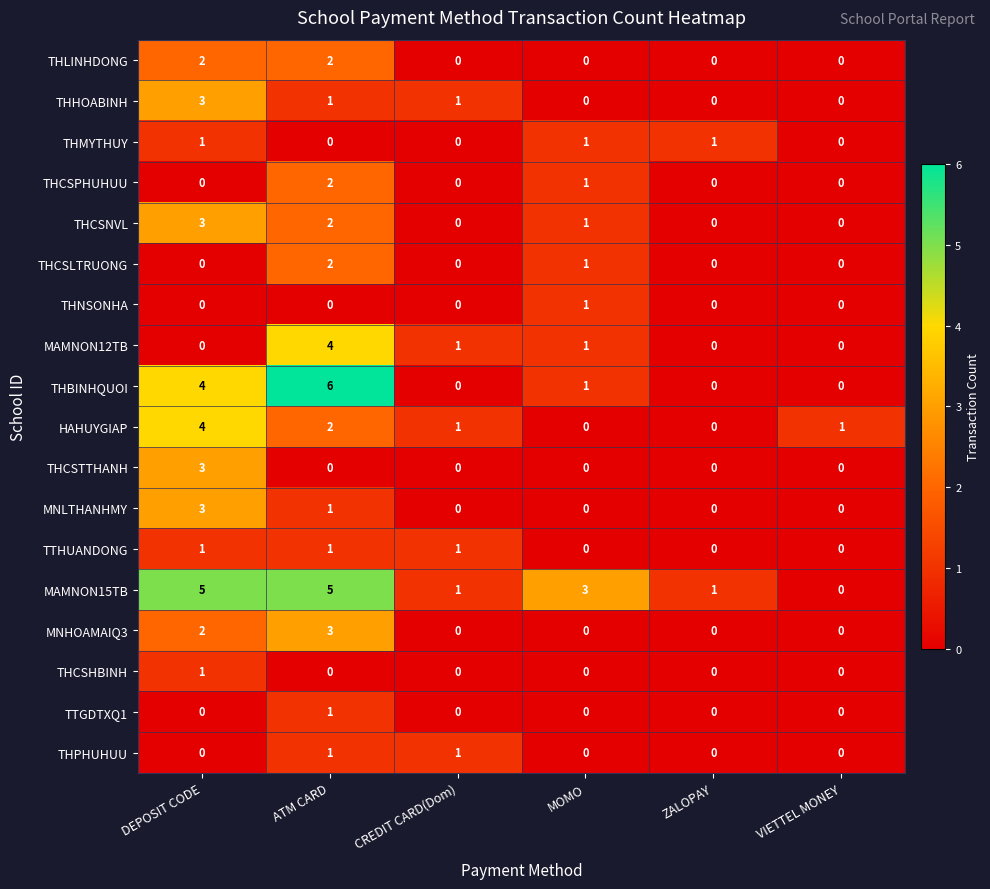

Which series has the largest total across all categories?

MAMNON15TB